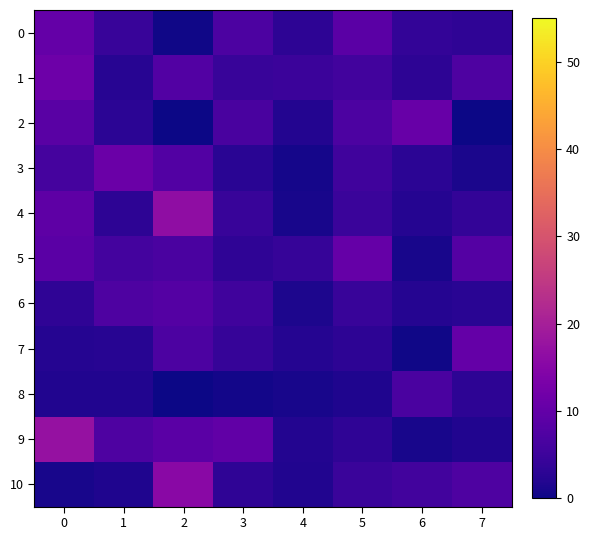

How many categories are shown in the chart?

8